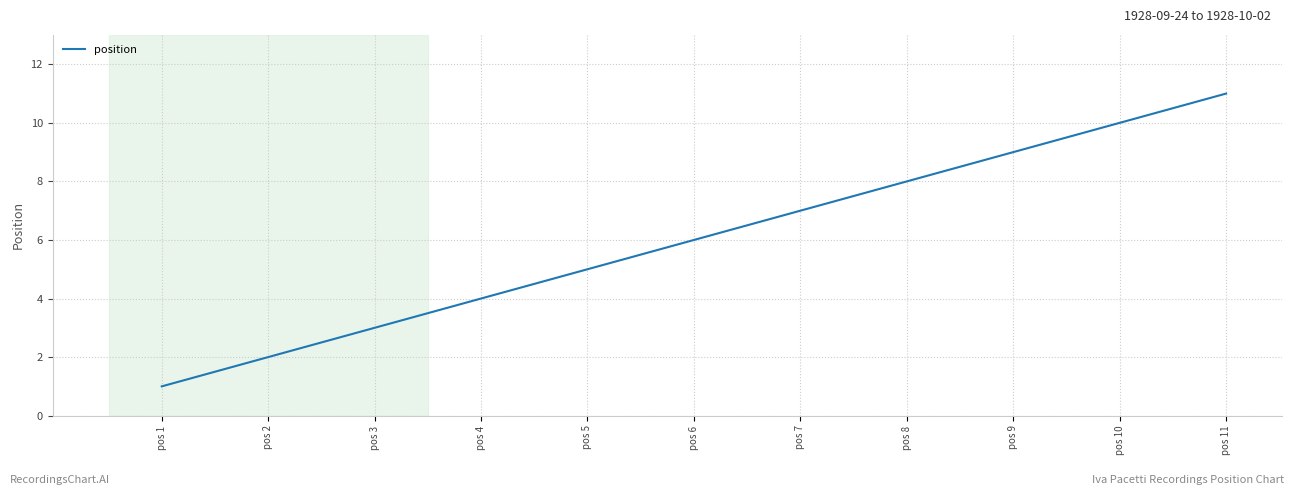

Does the chart have visible grid lines?

Yes